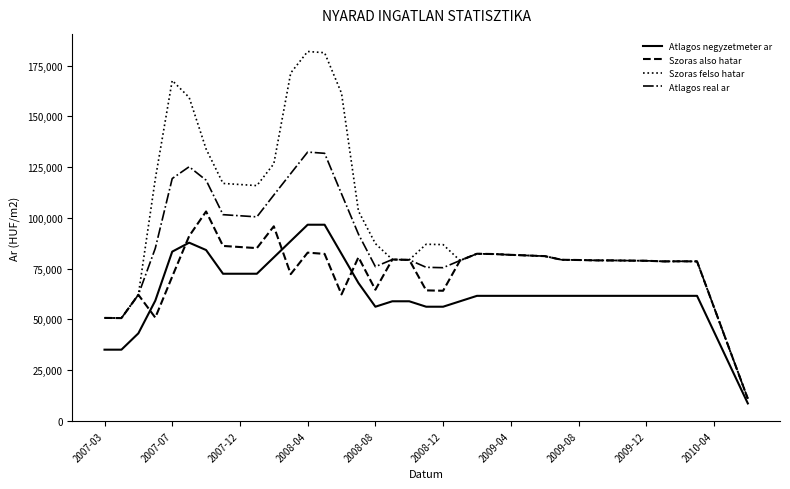

Which series has the largest total across all categories?

Szoras felso hatar